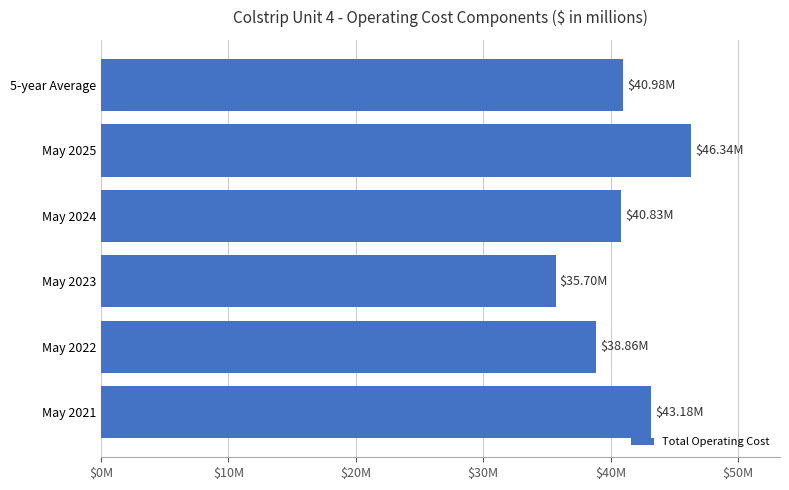

Are the bars horizontal?

Yes